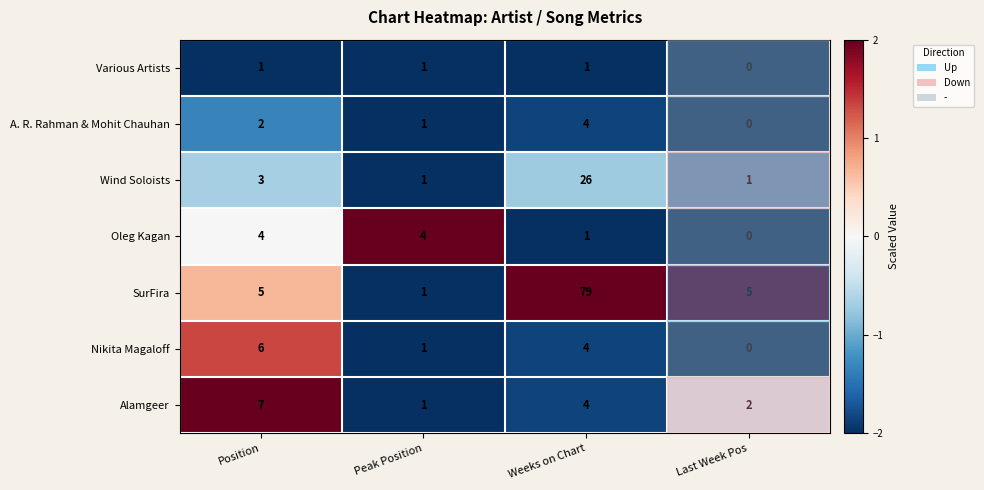

How many Nikita Magaloff values are between 1 and 6?

3